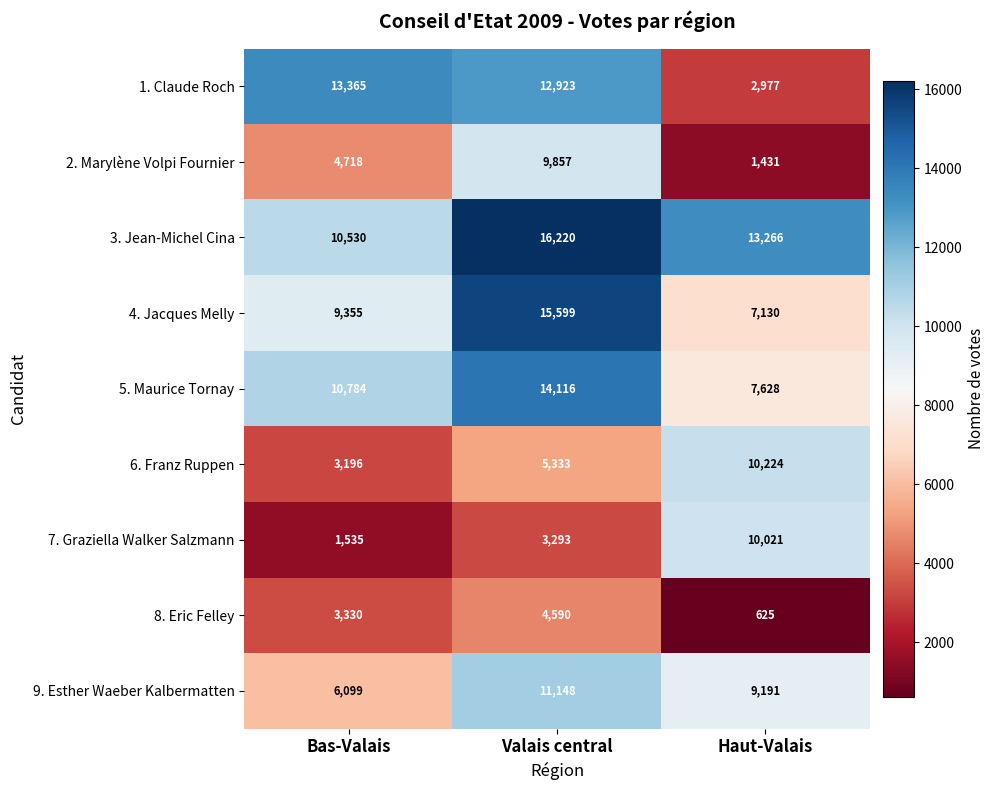

Reading right to left, transcribe all the data shown in this chart.

1. Claude Roch: Haut-Valais=2977	Valais central=12923	Bas-Valais=13365
2. Marylène Volpi Fournier: Haut-Valais=1431	Valais central=9857	Bas-Valais=4718
3. Jean-Michel Cina: Haut-Valais=13266	Valais central=16220	Bas-Valais=10530
4. Jacques Melly: Haut-Valais=7130	Valais central=15599	Bas-Valais=9355
5. Maurice Tornay: Haut-Valais=7628	Valais central=14116	Bas-Valais=10784
6. Franz Ruppen: Haut-Valais=10224	Valais central=5333	Bas-Valais=3196
7. Graziella Walker Salzmann: Haut-Valais=10021	Valais central=3293	Bas-Valais=1535
8. Eric Felley: Haut-Valais=625	Valais central=4590	Bas-Valais=3330
9. Esther Waeber Kalbermatten: Haut-Valais=9191	Valais central=11148	Bas-Valais=6099